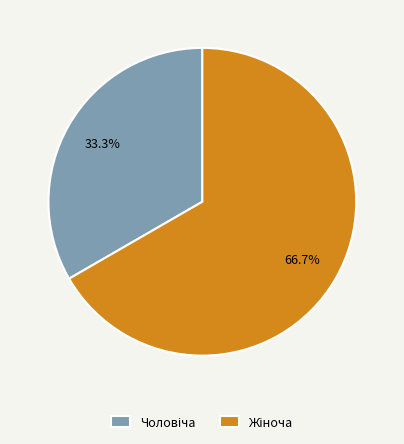

Is there a majority slice in this chart?

Yes